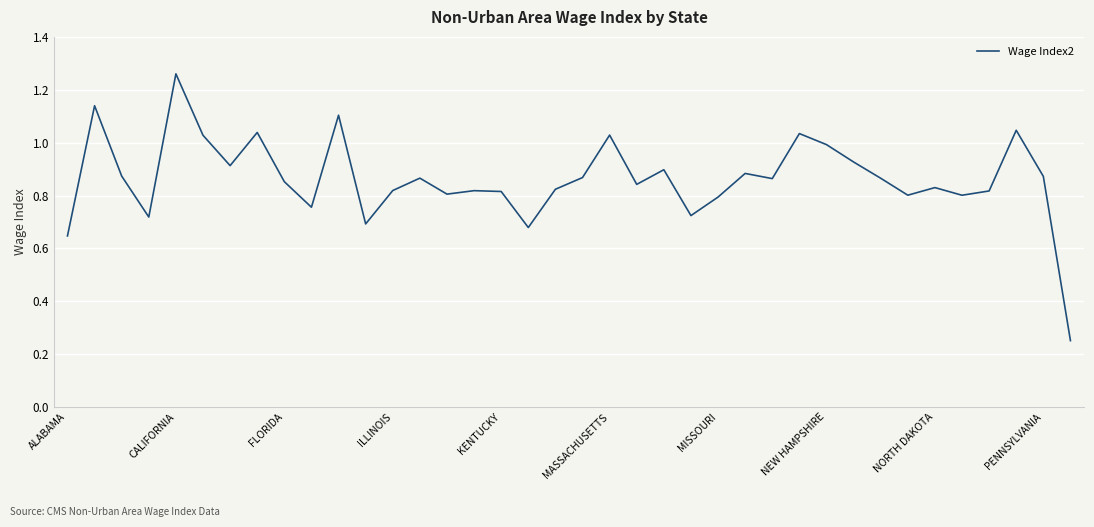

What is the value of the 21st point from the left?

1.0